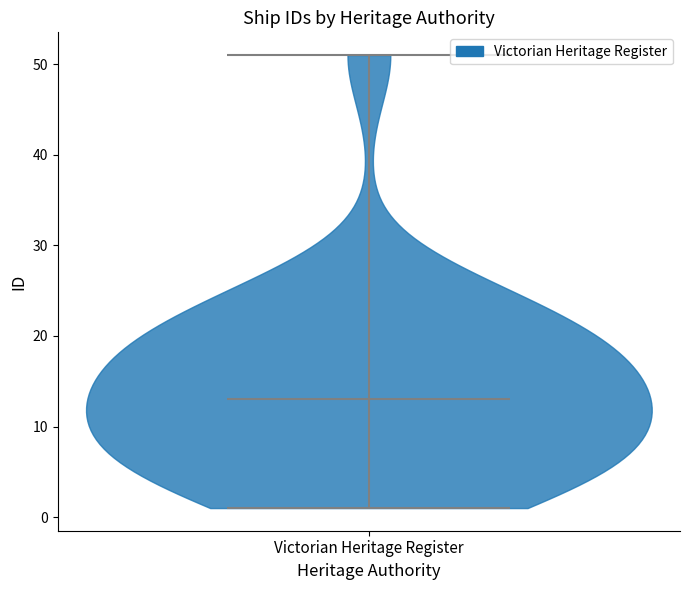

Read this violin plot against the y-axis: where its median line is, and the lowest and highest points the violin reaches. The values are not printed on the chart, so give them approximately, as read against the axis.

median line 13, lowest point 1, highest point 51